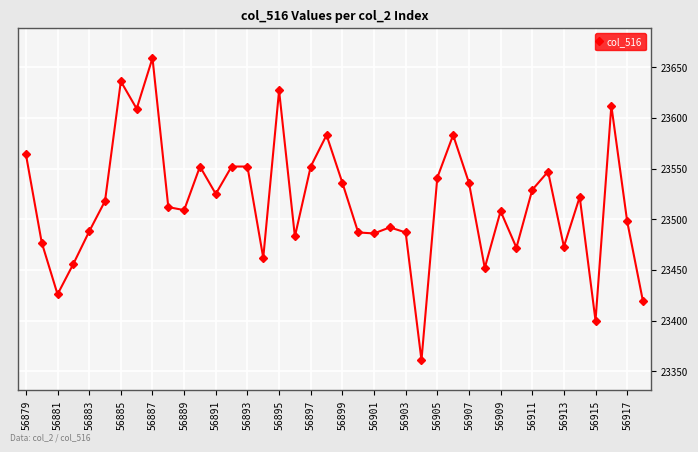

What is the sum of all values?

940683